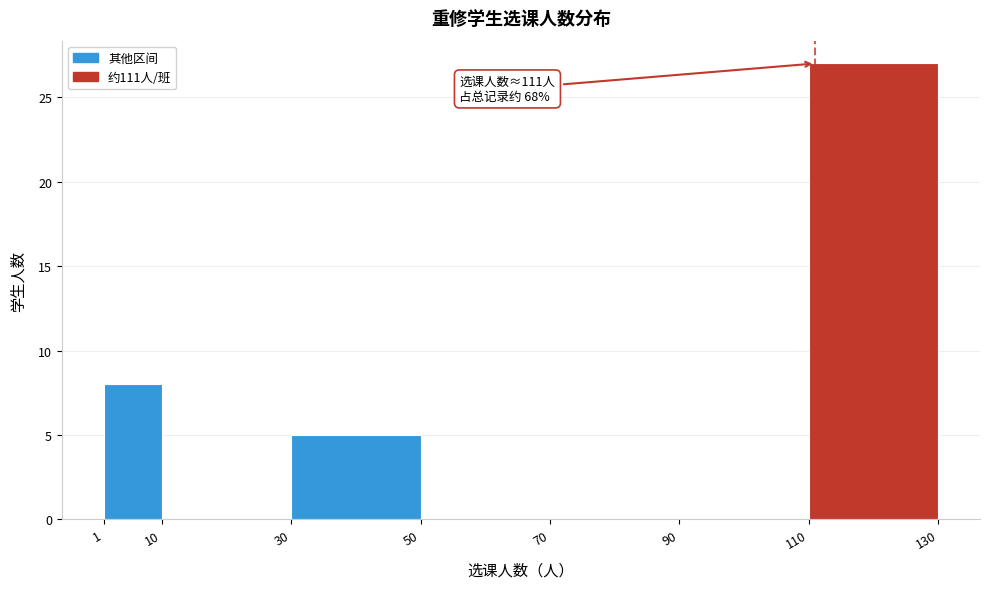

Which range on the x-axis has the tallest bar?

110 to 130